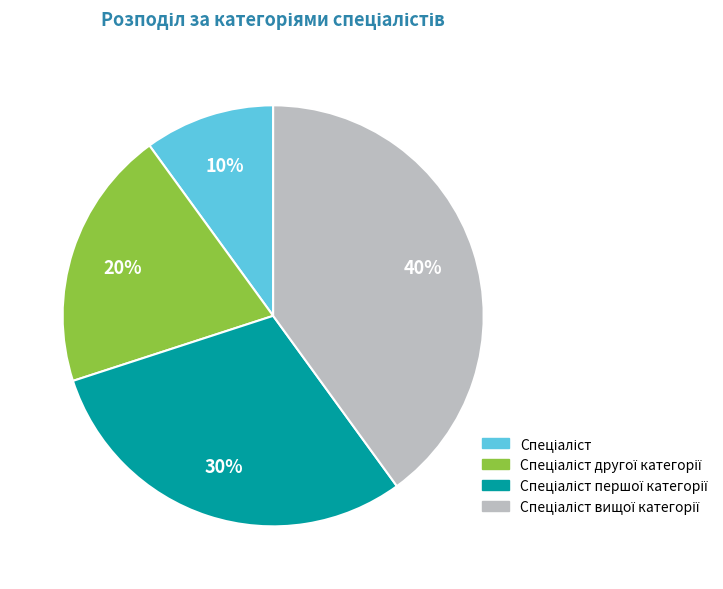

To the nearest percent, what is the average slice percentage?

25%